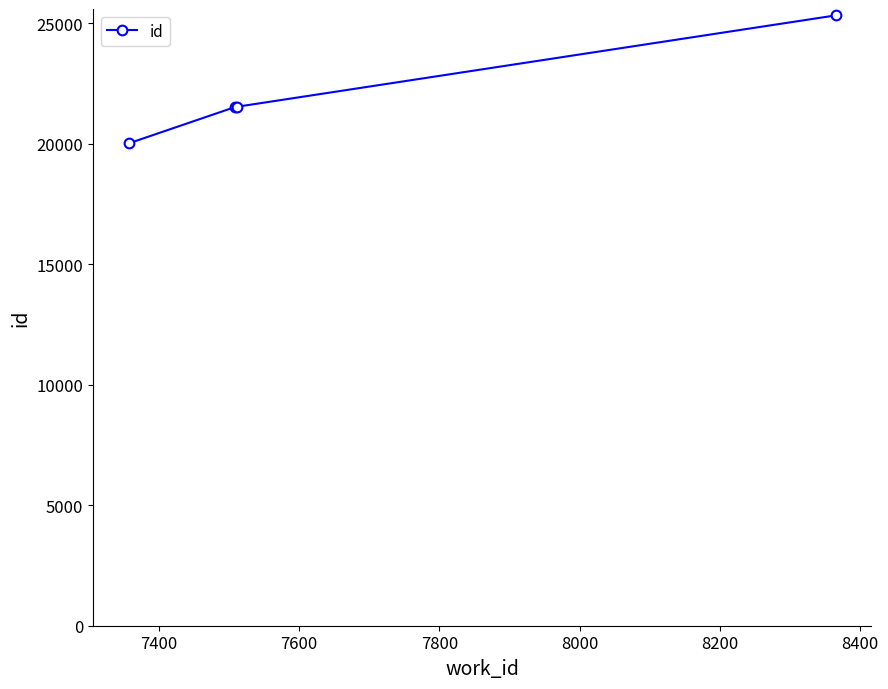

How many distinct data groups are displayed?

1